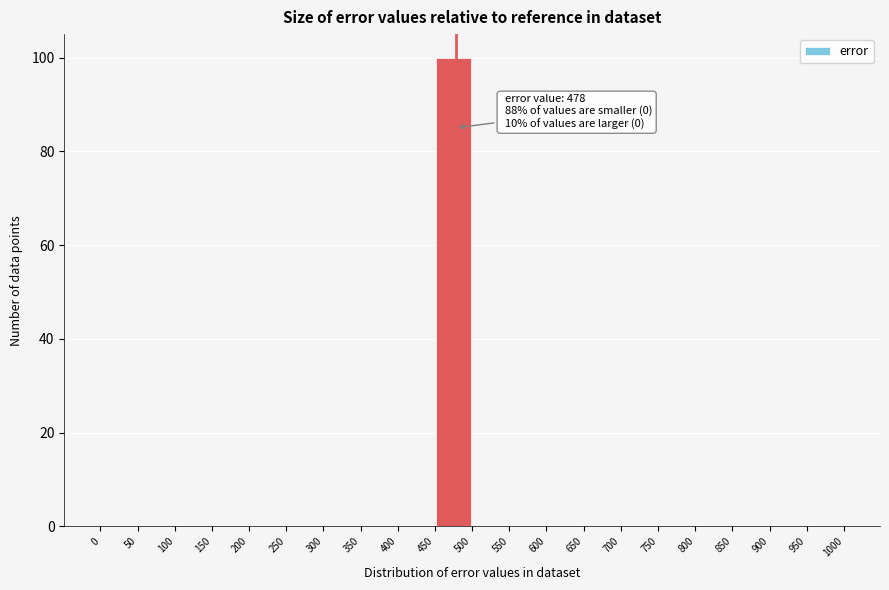

Over which range of the x-axis is the bar tallest?

450 to 500